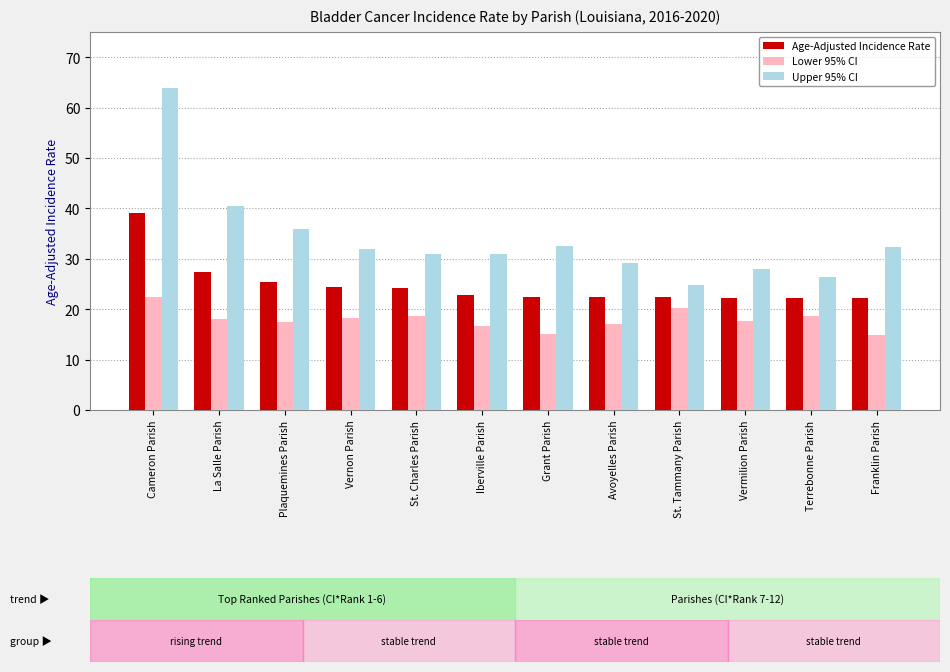

Is the value of Lower 95% CI at Iberville Parish greater than the value of Age-Adjusted Incidence Rate at Iberville Parish?

No